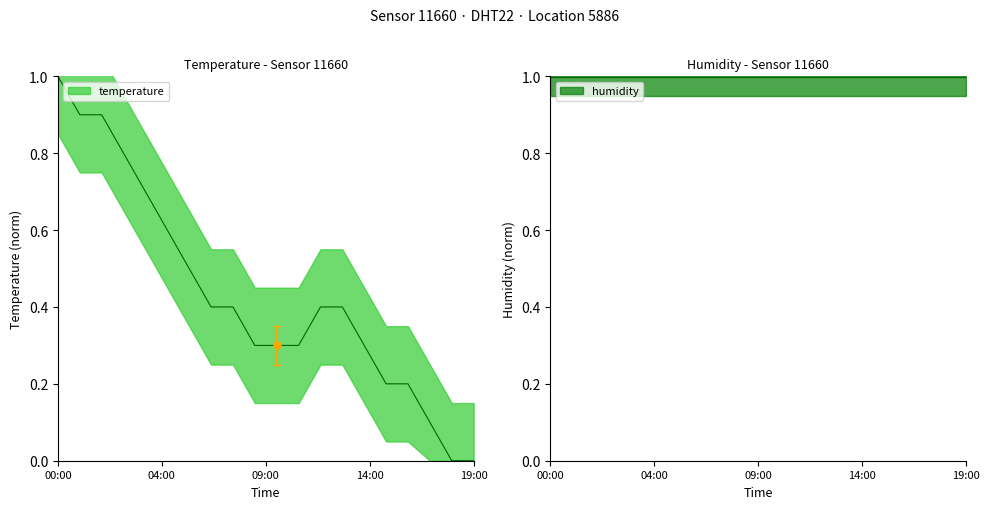

What value does the data have at 09:00?

0.3